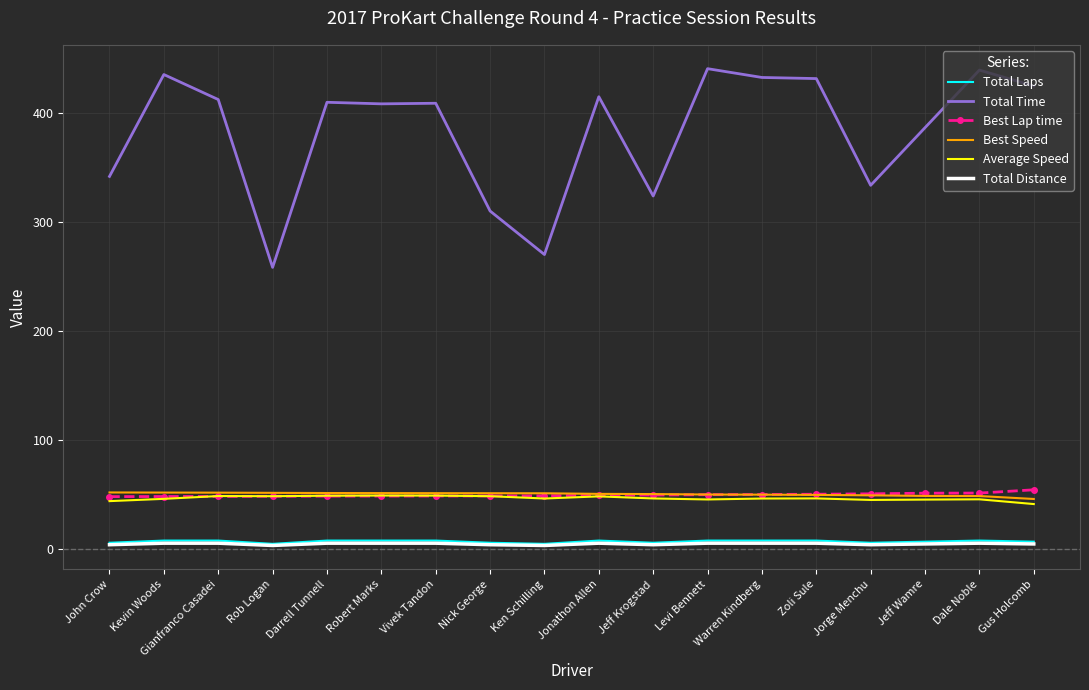

What is the minimum value shown in the chart?

3.5